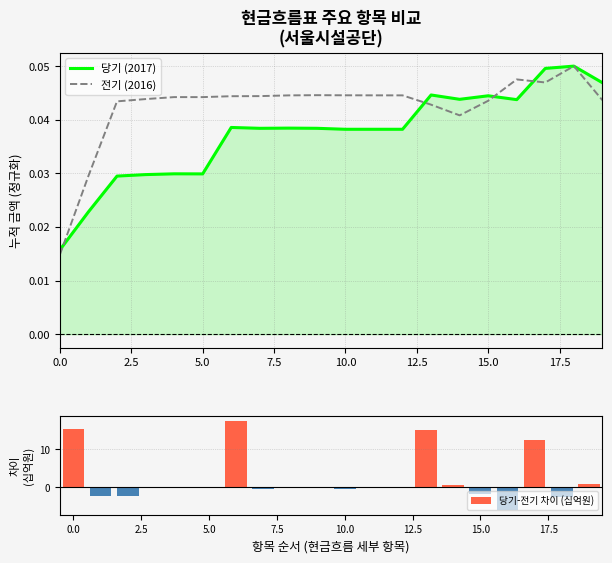

Which series has the largest total across all categories?

당기-전기 차이 (십억원)